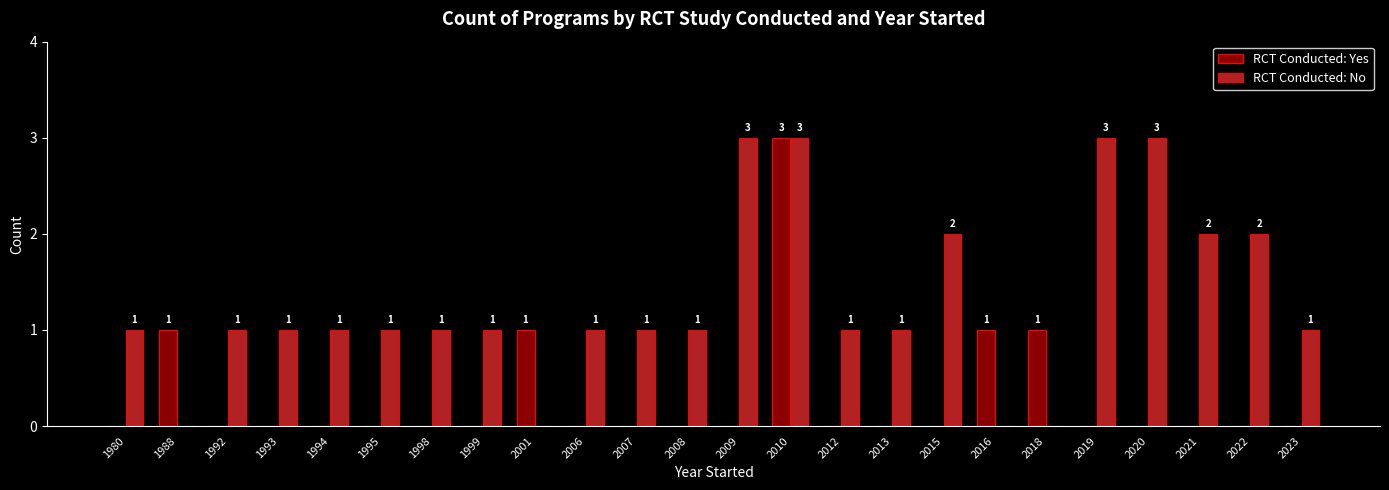

Which series has the largest total across all categories?

RCT Conducted: No